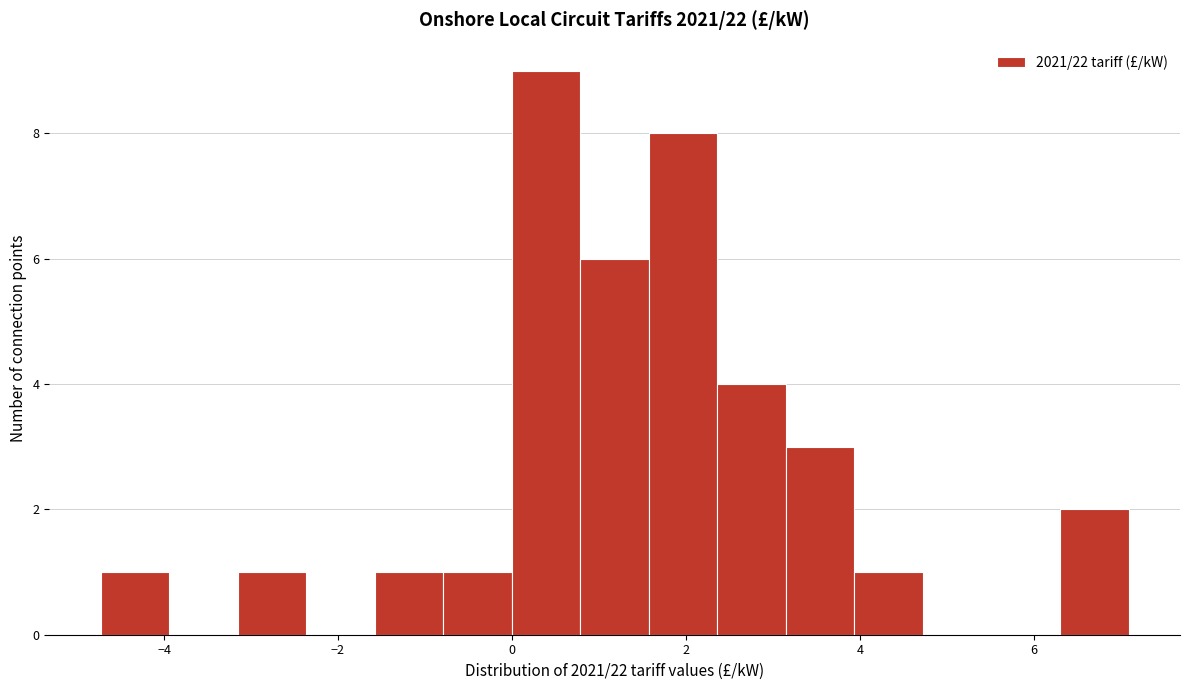

Read against the x-axis, roughly where is the centre of the tallest bar?

0.4